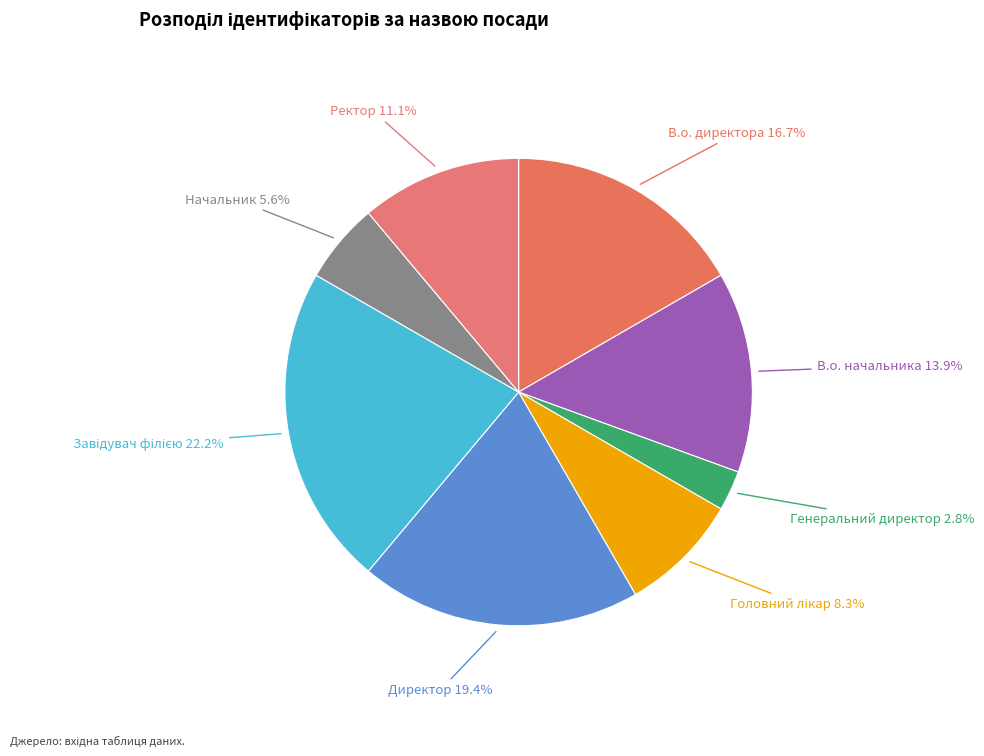

Do В.о. начальника and Генеральний директор together represent more than half of the pie?

No